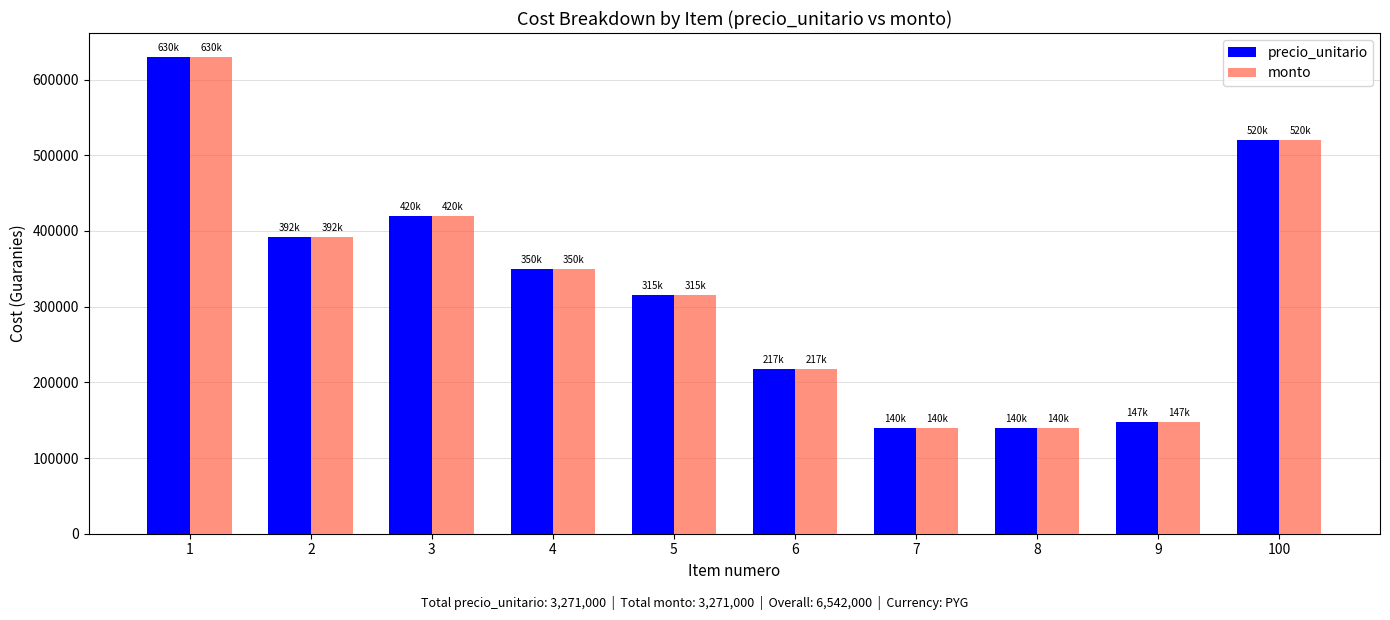

What is the minimum value for monto?

140000